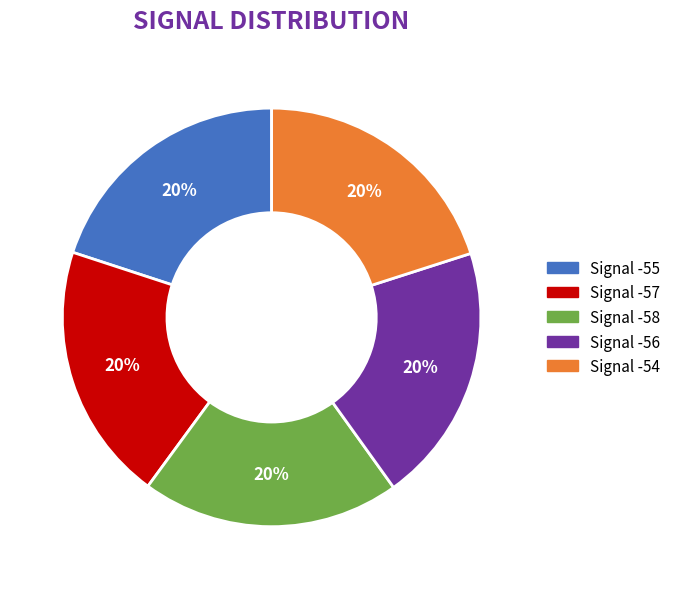

How many segments does this pie chart have?

5